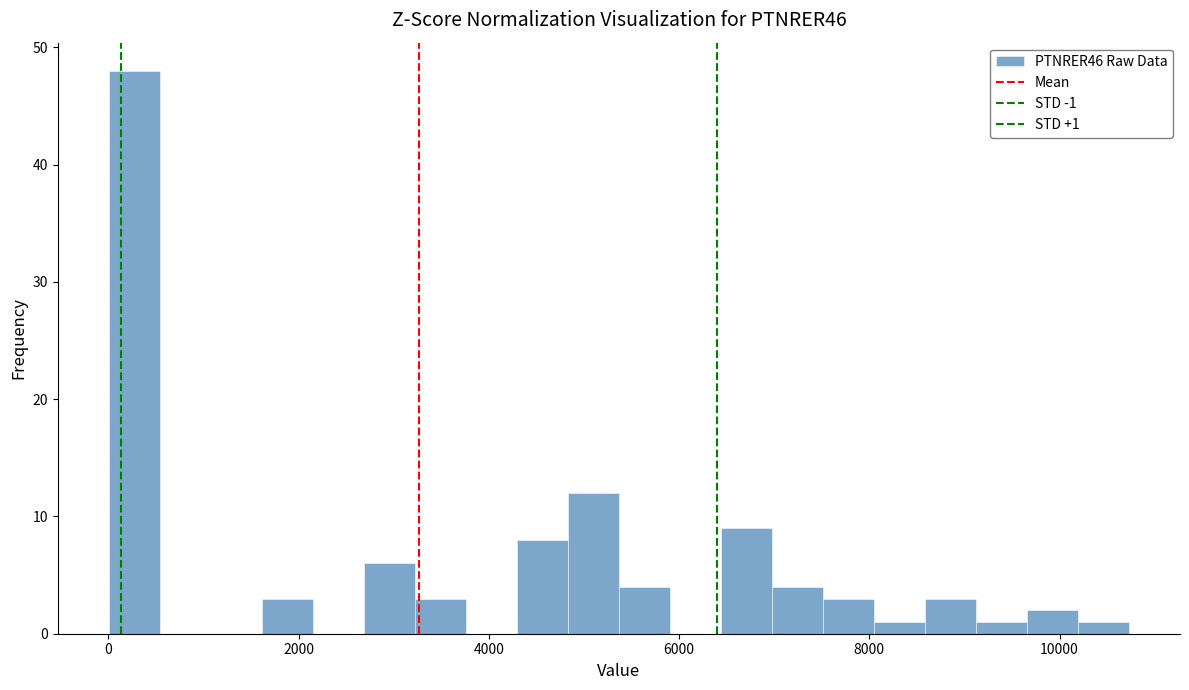

Around what value on the x-axis is the tallest bar? Give the approximate position of its centre, as read against the axis.

200